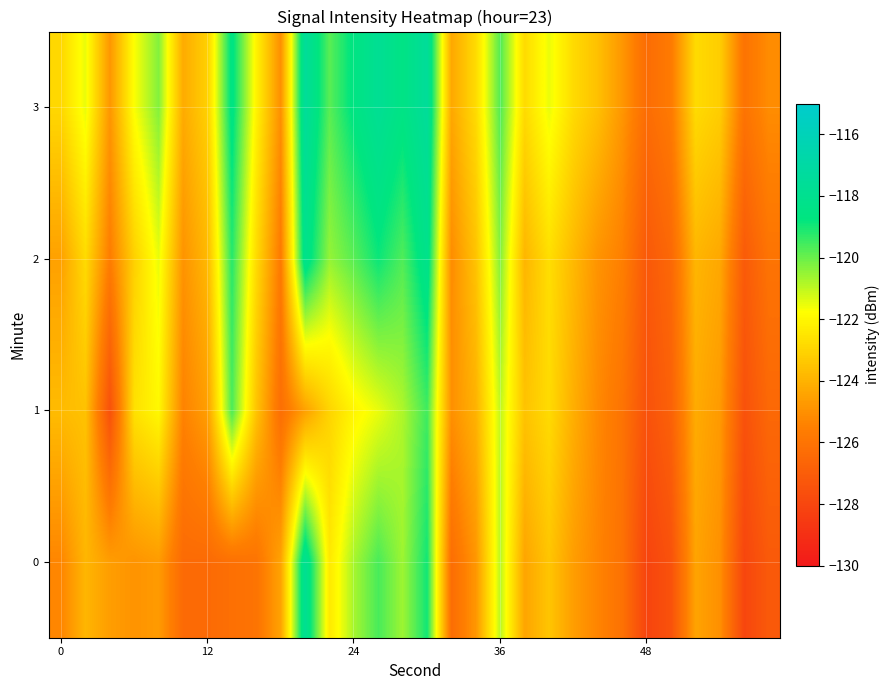

Which series has the largest total across all categories?

3